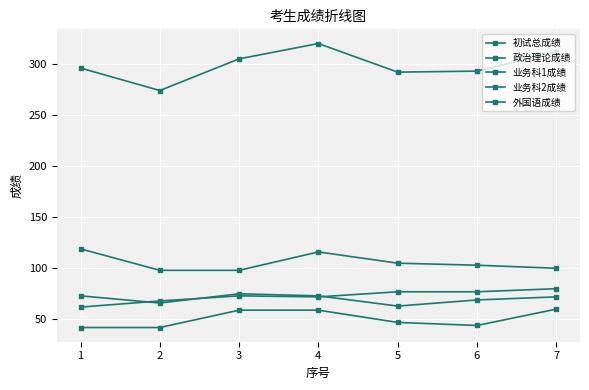

List the labels in order of 初试总成绩 value, smallest first.

2, 5, 6, 1, 3, 7, 4